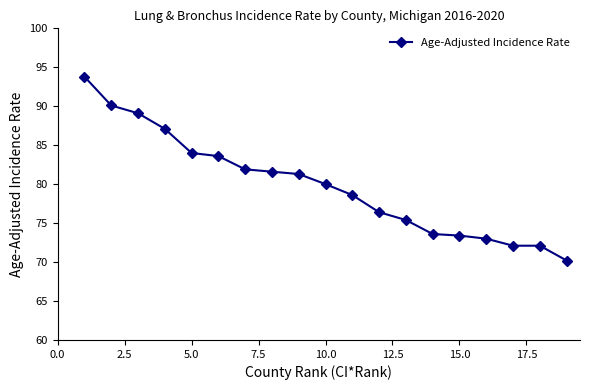

What is the maximum value shown in the chart?

93.8